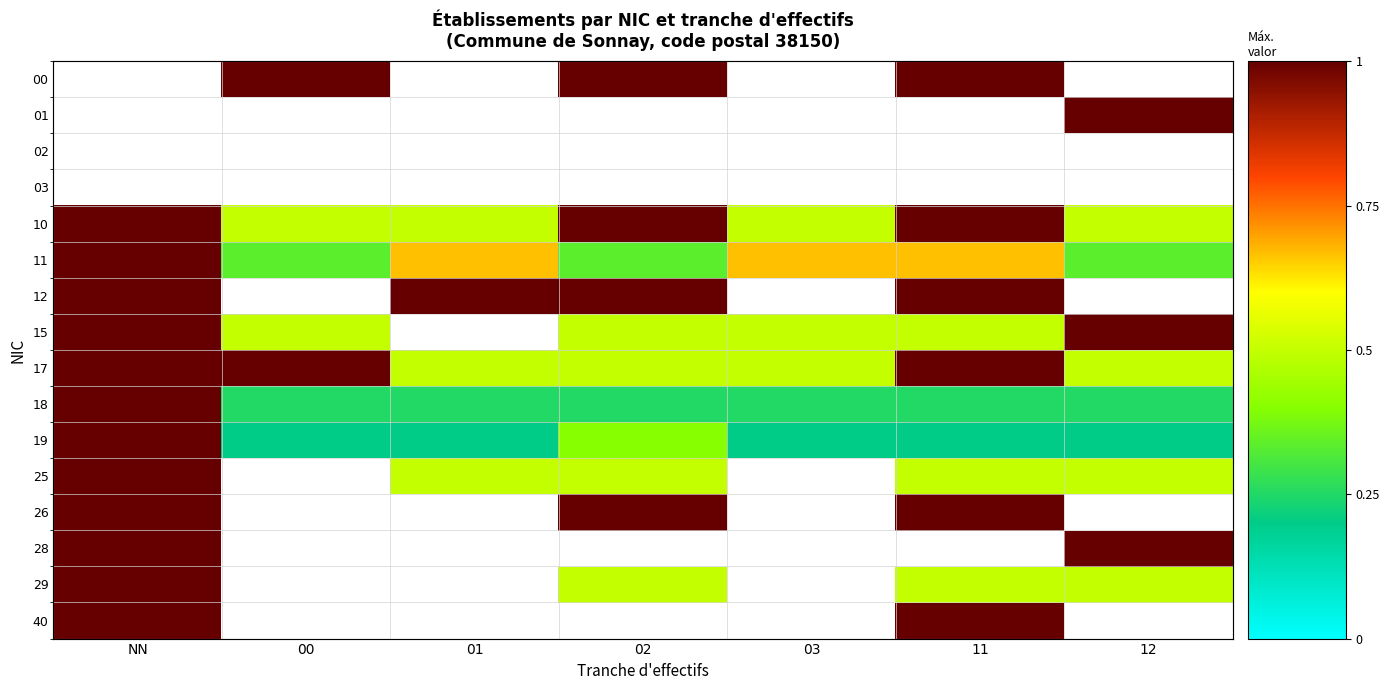

Is the value of 28 at 00 greater than the value of 26 at 12?

No